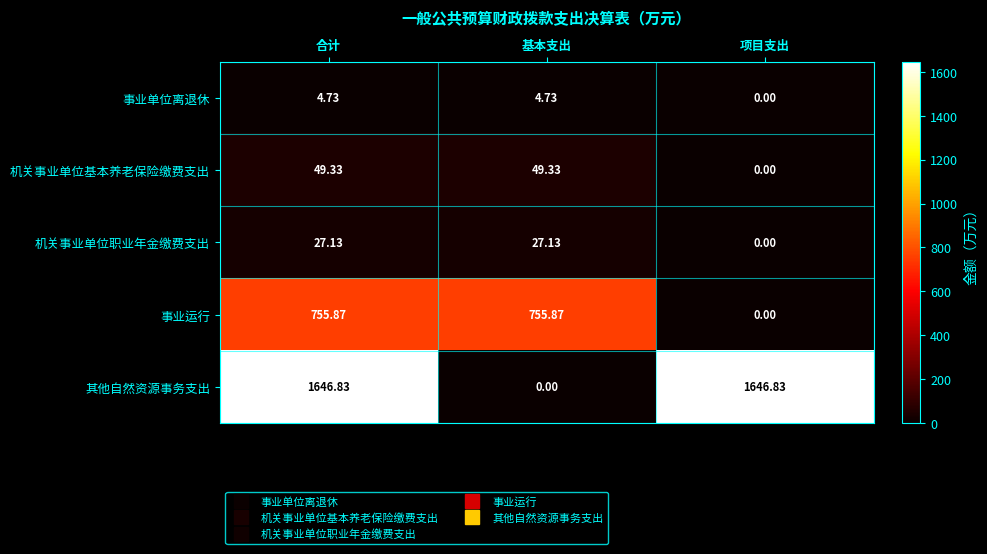

Which category has the lowest value in the 机关事业单位职业年金缴费支出 series?

项目支出